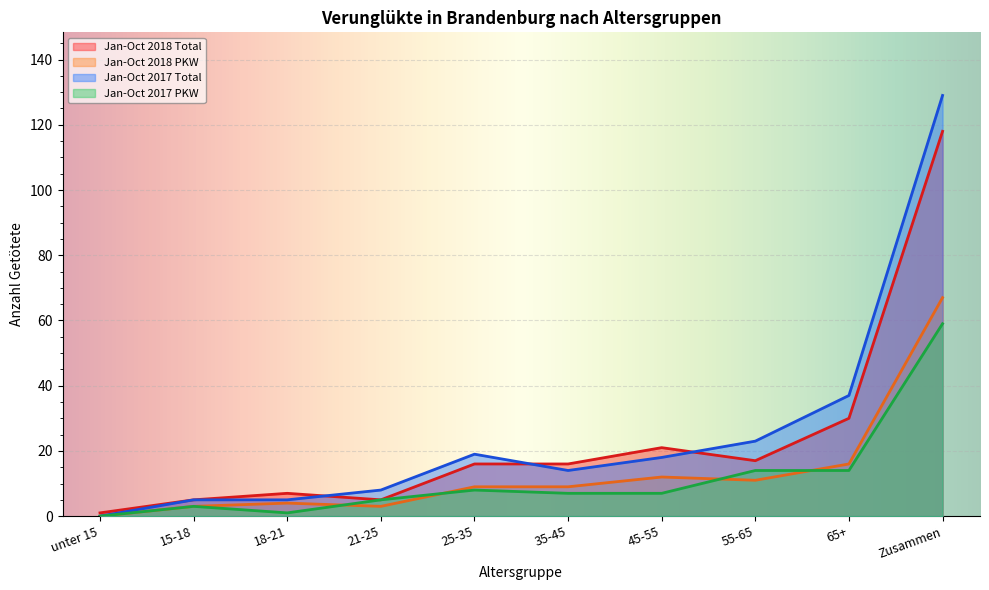

How many lines are shown in the chart?

4